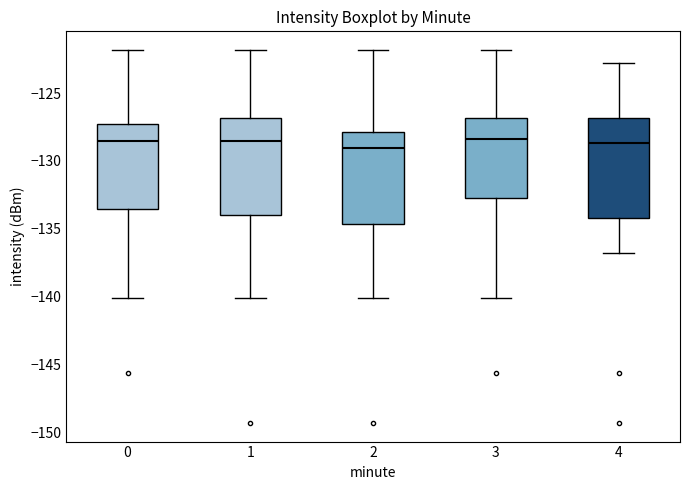

Where does the median line of the box at x = 2 sit on the y-axis? The values are not printed on the chart, so give them approximately, as read against the axis.

-129.0